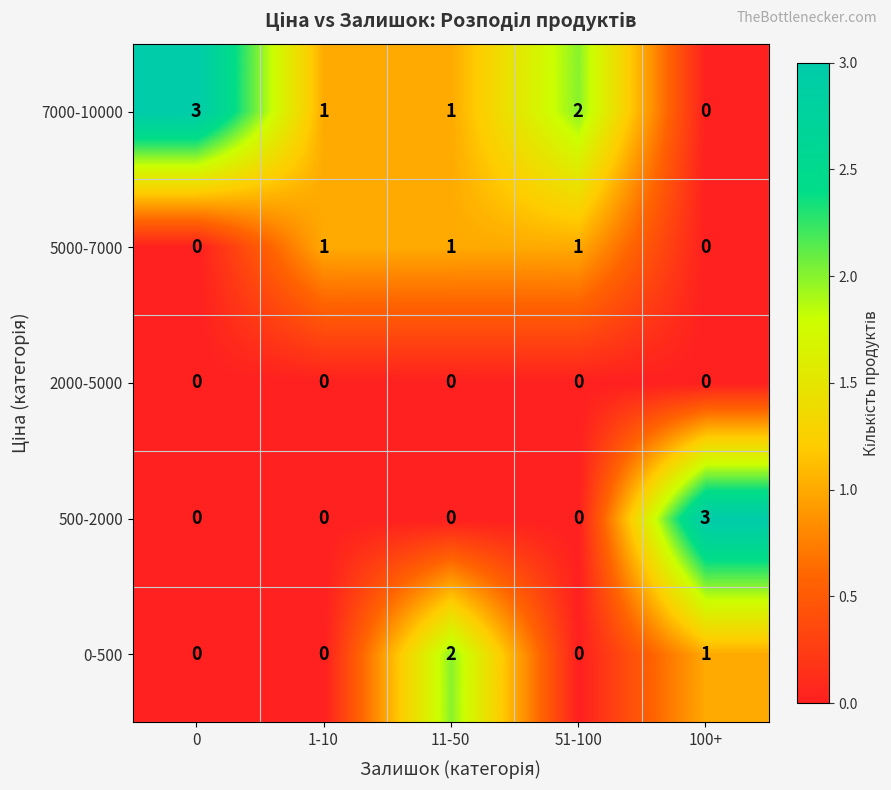

True or false: 5000-7000 has a value of 0 at 100+.

True